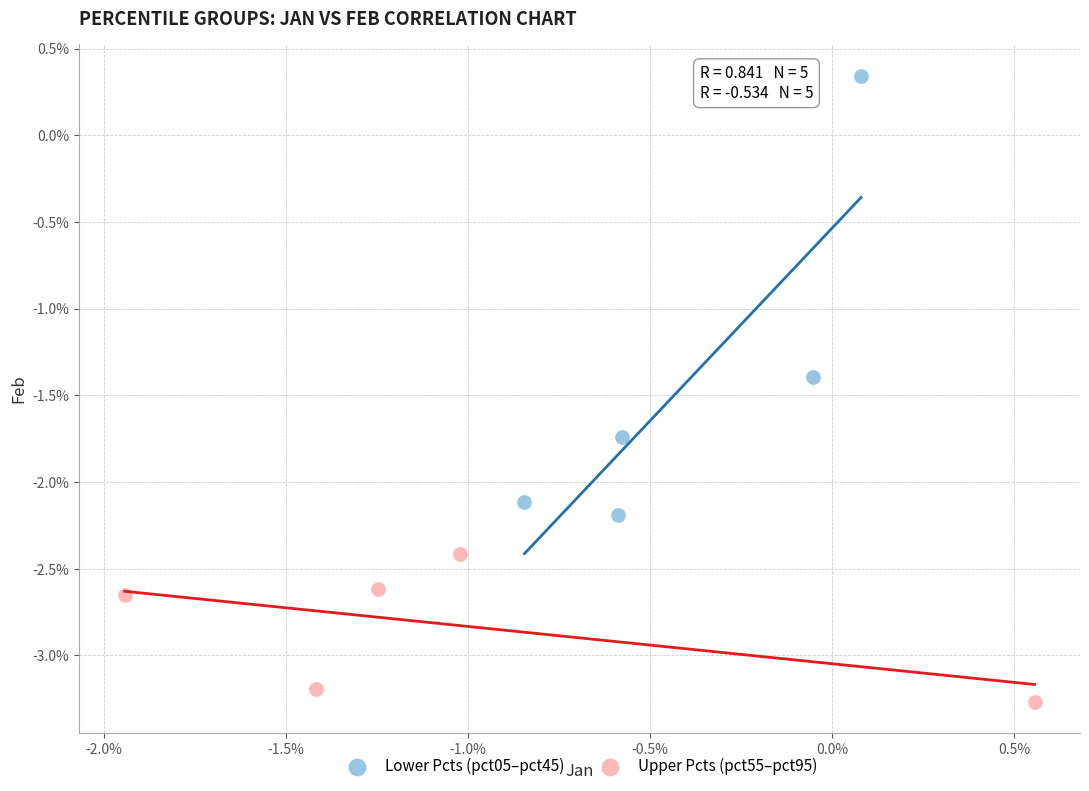

What are all the series names shown in the legend?

Lower Pcts (pct05–pct45), Upper Pcts (pct55–pct95)